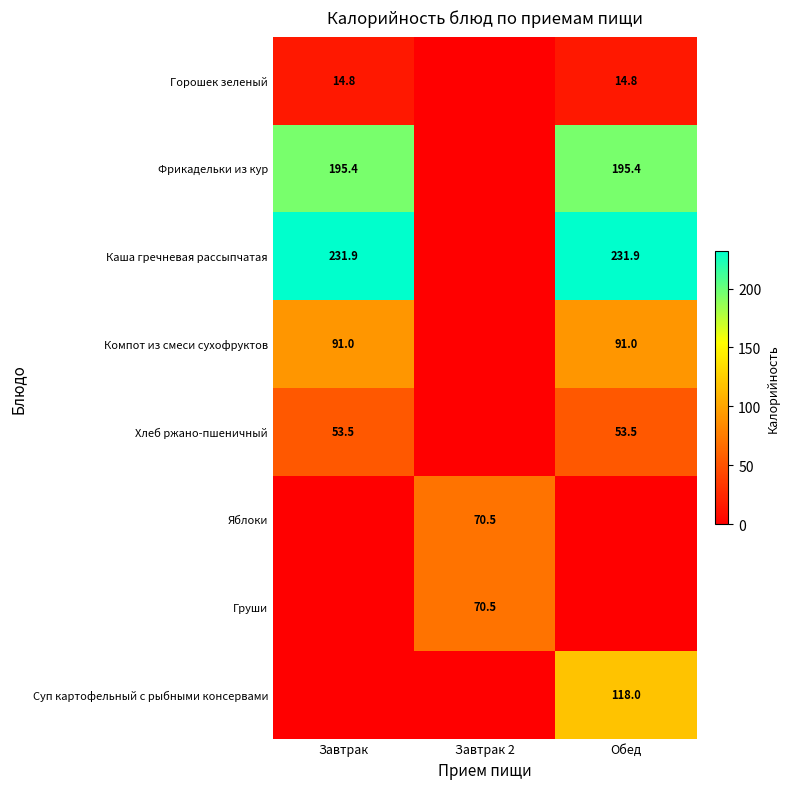

The value of Каша гречневая рассыпчатая at Обед is 231.9. True or false?

True